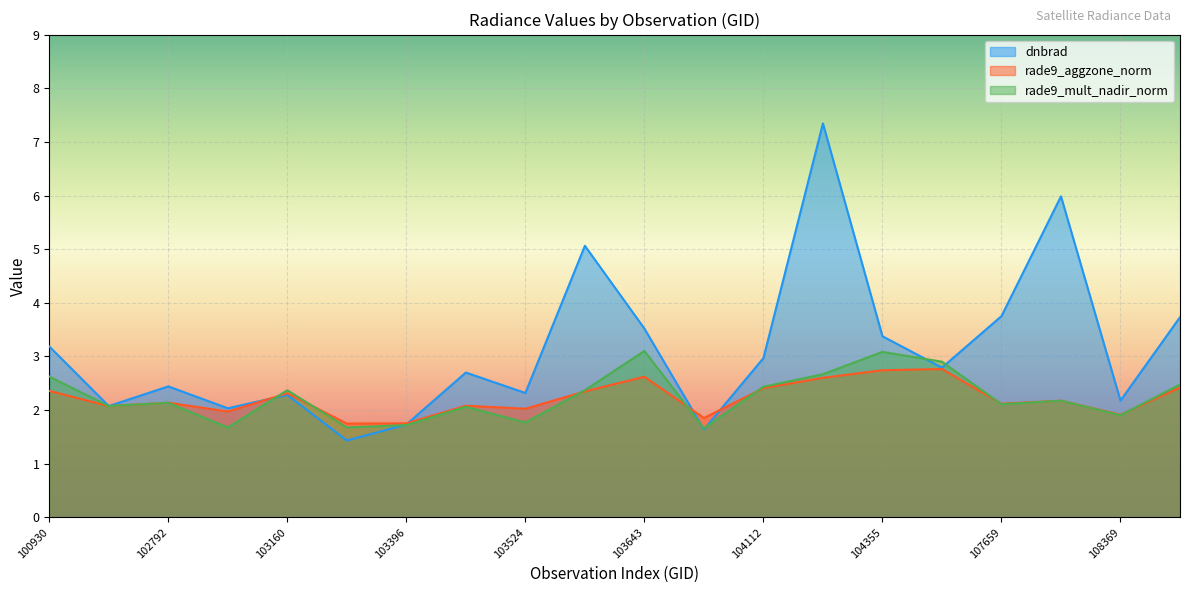

Which series ends up on top after the final intersection of rade9_mult_nadir_norm and rade9_aggzone_norm?

rade9_mult_nadir_norm